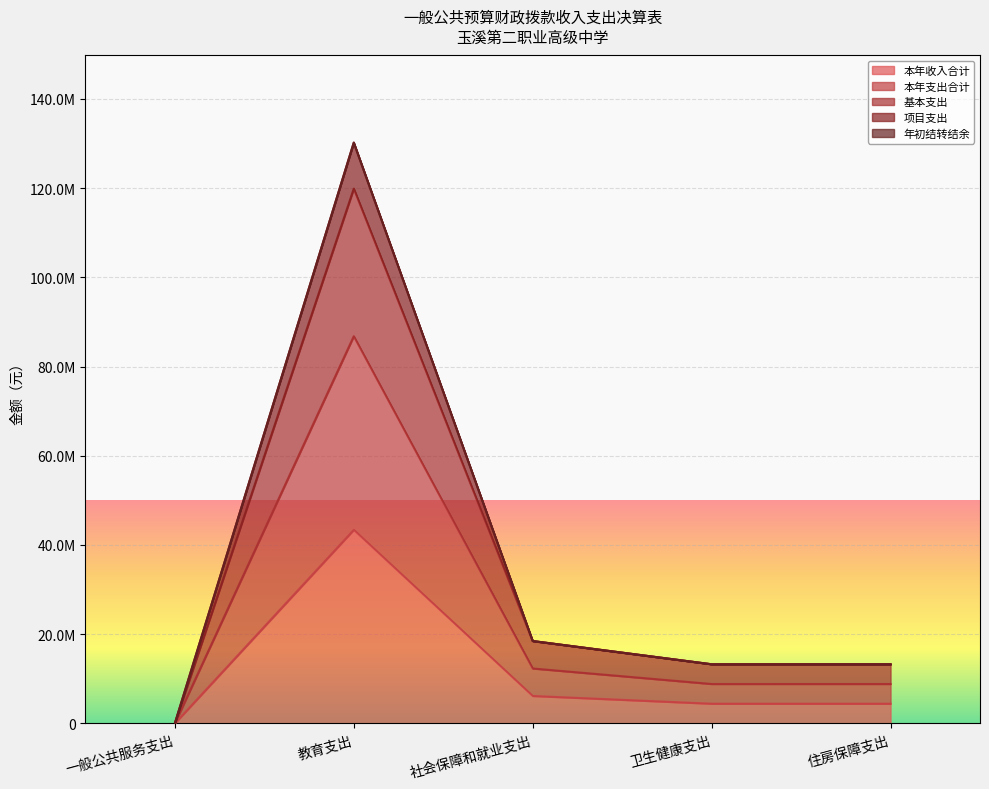

True or false: 项目支出 and 本年收入合计 cross at least once.

False